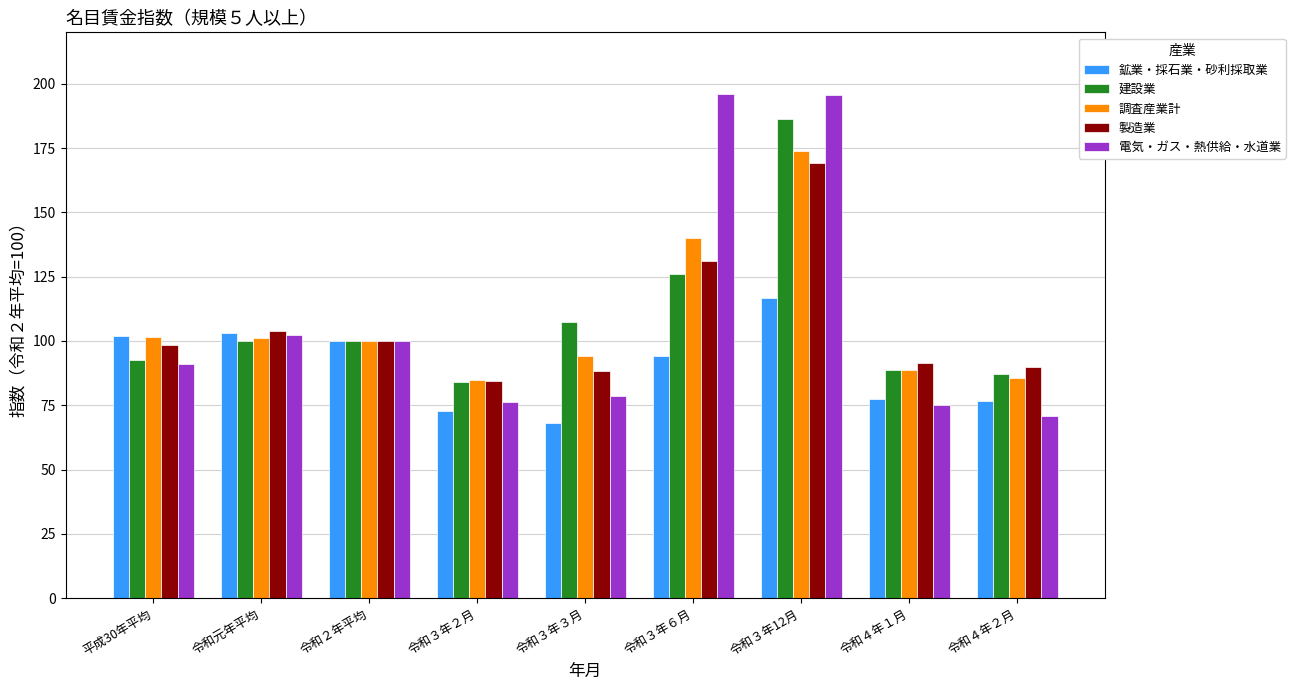

Between 令和３年６月 and 令和４年１月, which series saw the biggest shift?

電気・ガス・熱供給・水道業